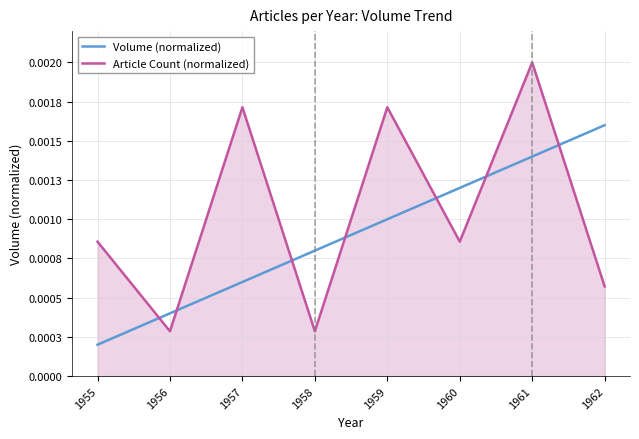

At 1961, list the series in order from smallest to largest.

Volume (normalized), Article Count (normalized)